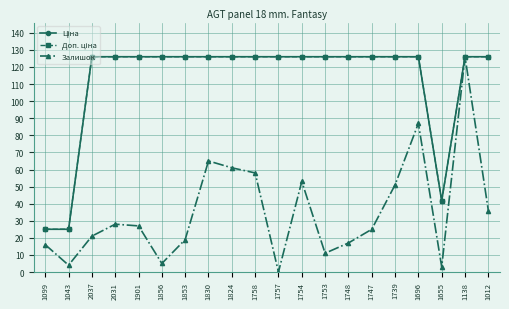

What is the spread (max minus min) of values at 1853?

107.0